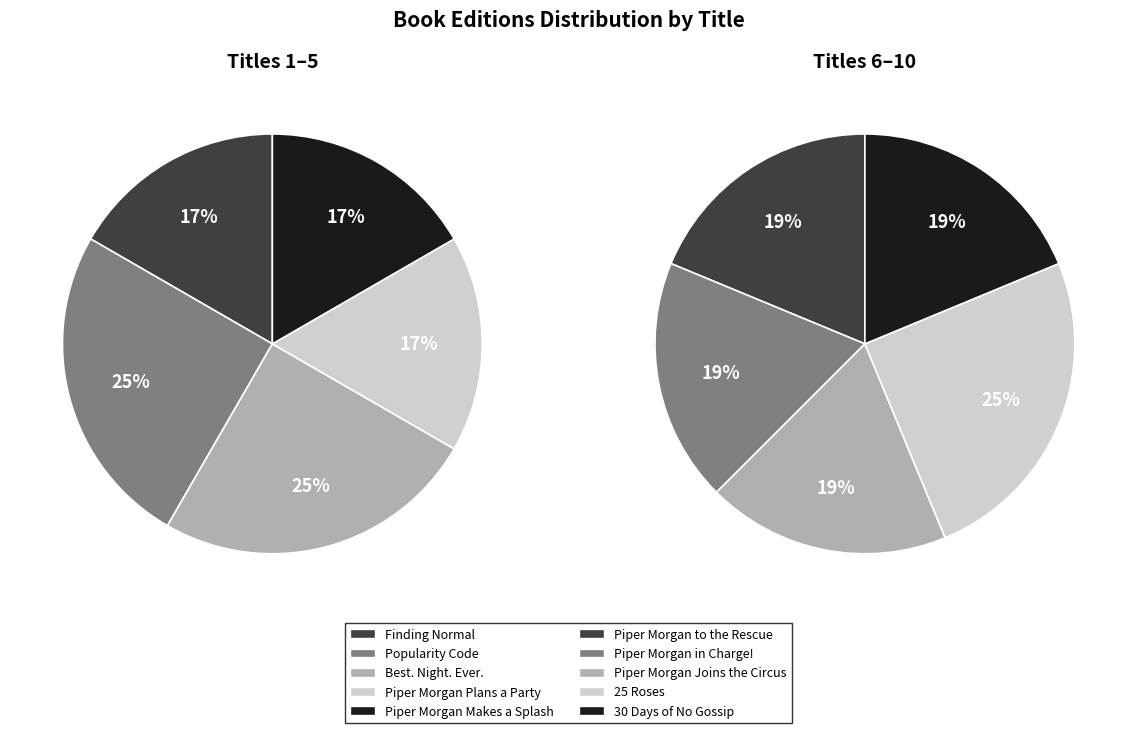

How many slices are in this pie chart?

10